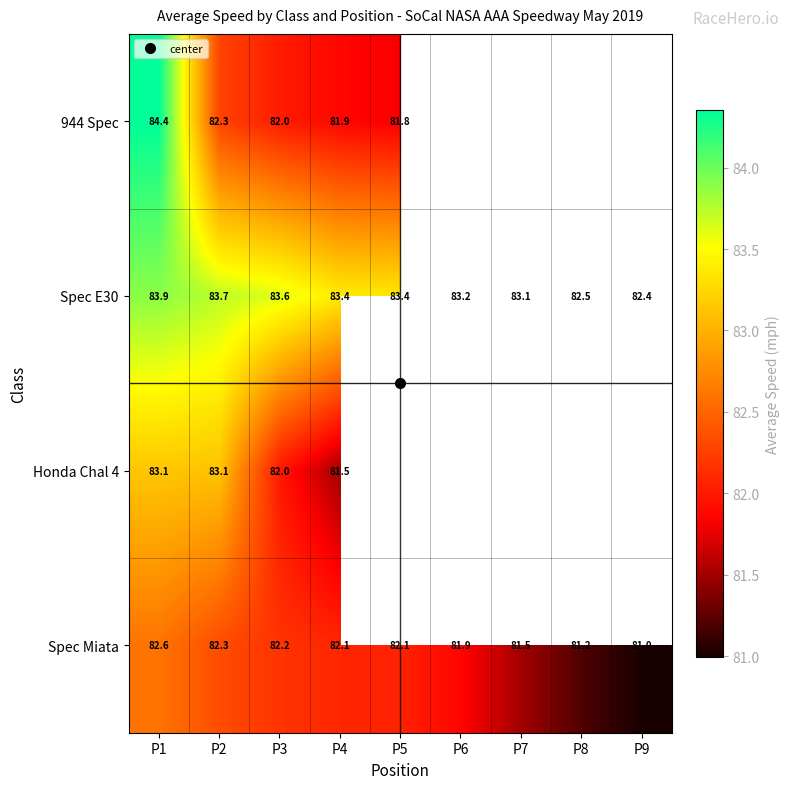

List the series in order of their peak value, highest first.

944 Spec, Spec E30, Honda Chal 4, Spec Miata